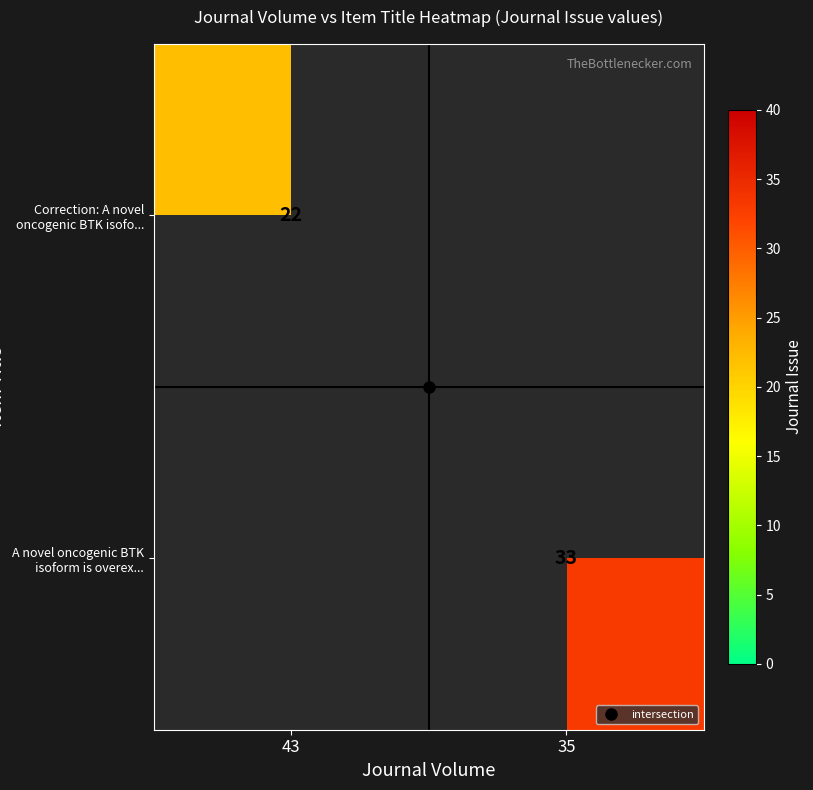

Rank the categories by A novel oncogenic BTK isoform is overex... value from highest to lowest.

43, 35